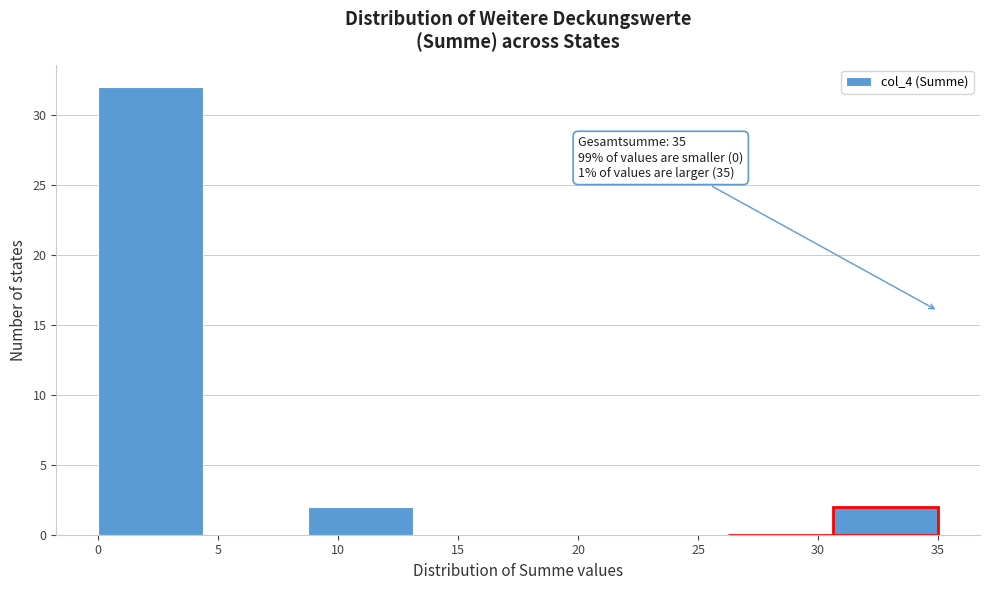

Over which range of the x-axis is the bar tallest?

0.0 to 4.5